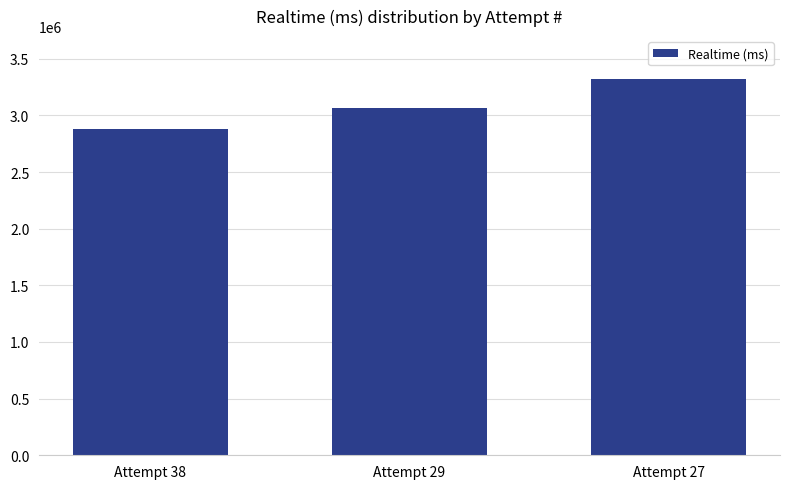

What is the difference between the values at Attempt 29 and Attempt 27?

254740